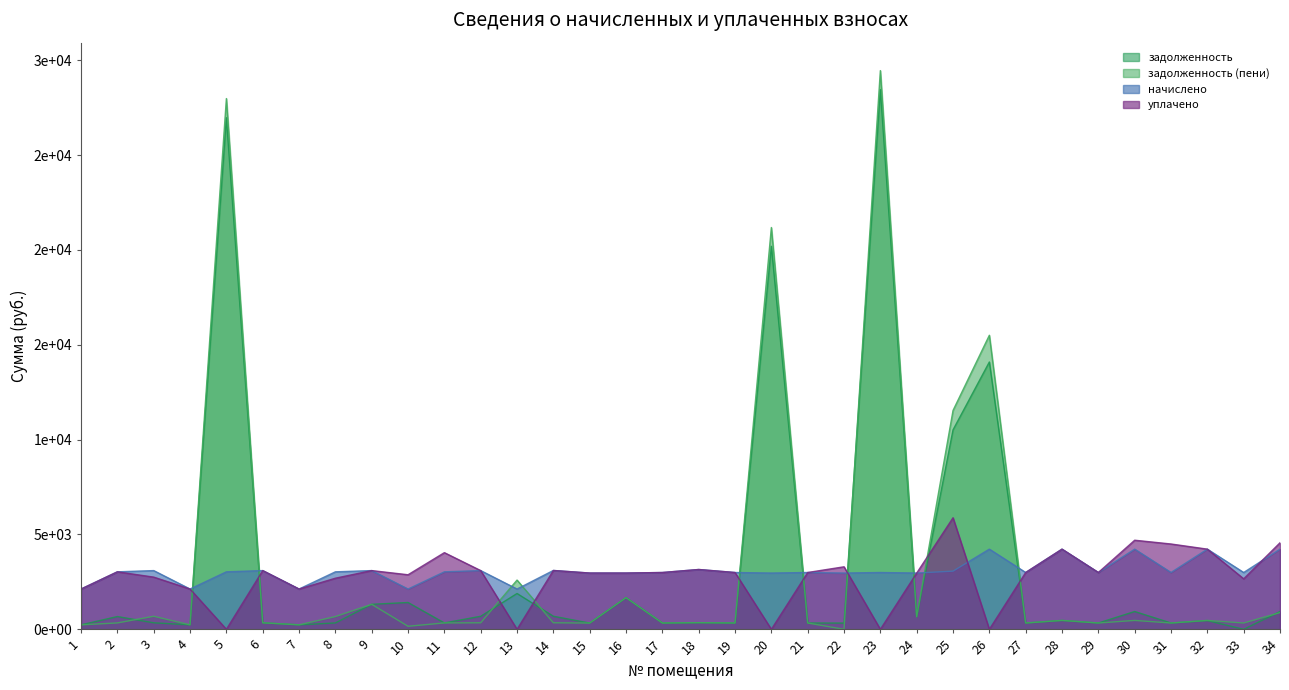

What is the difference between the second highest and second lowest values in the начислено series?

2102.4